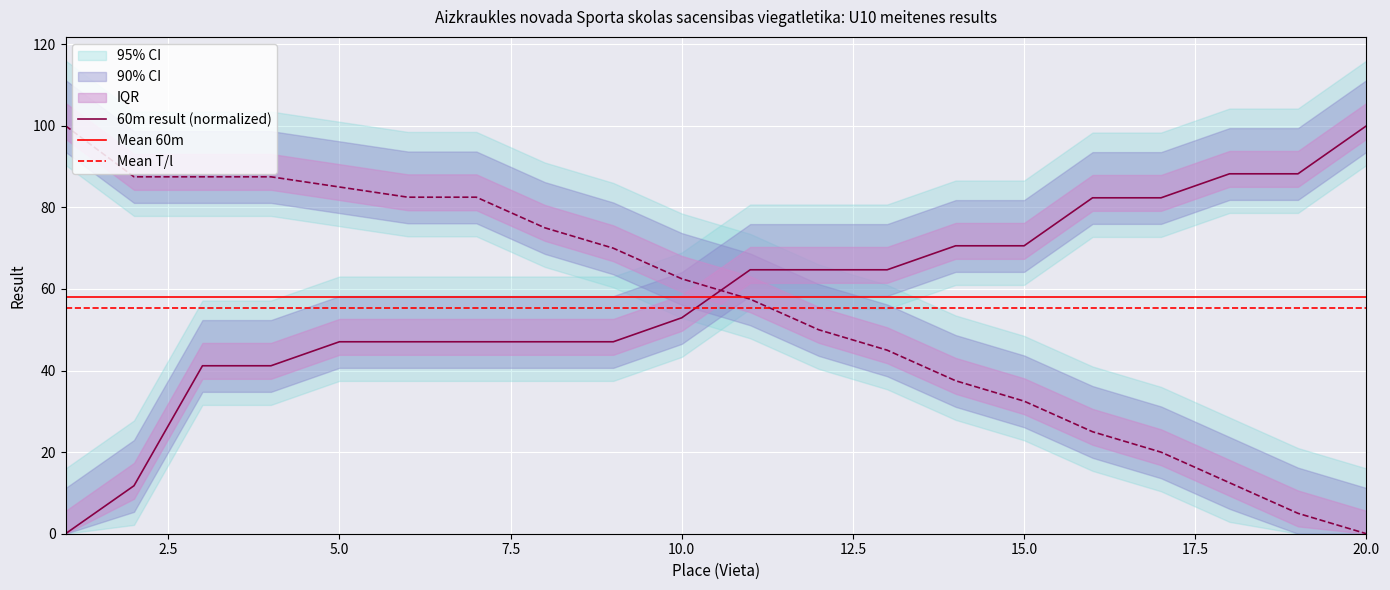

Rank the series by their maximum value, from lowest to highest.

Mean T/l, Mean 60m, 60m result (normalized)